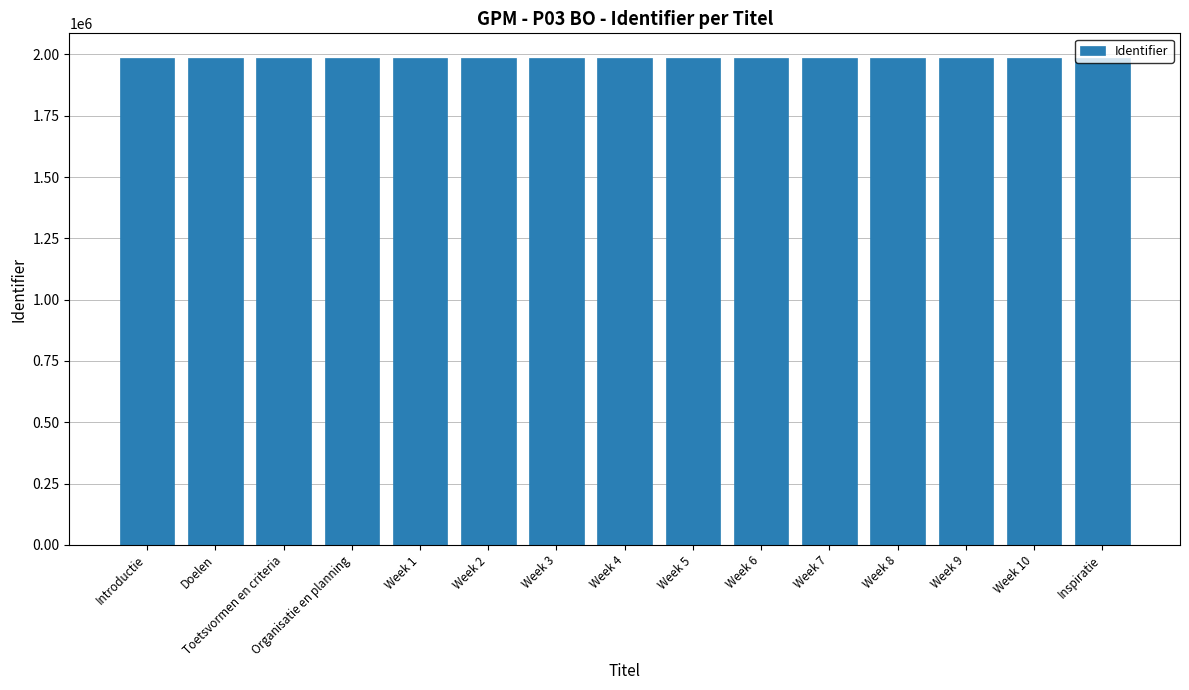

Approximately how many times larger is the value at Doelen compared to Introductie?

1.0